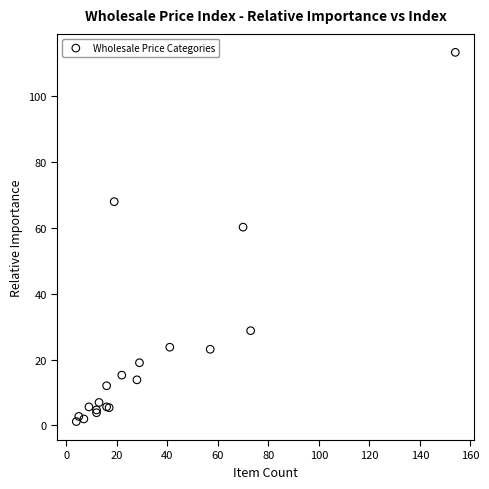

What Y value in the scatter plot is closest to 57?

60.3